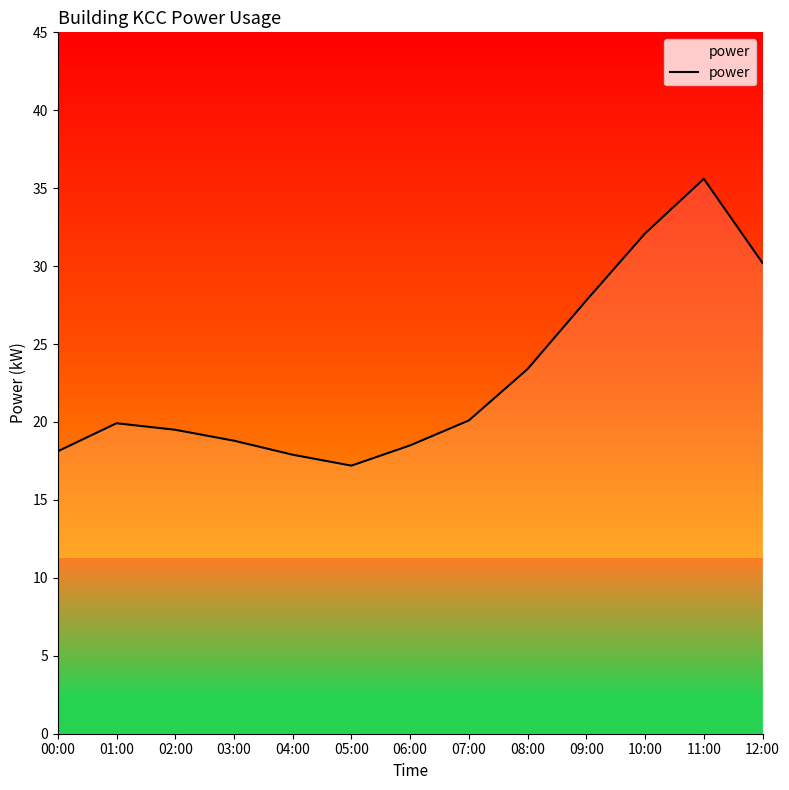

Is it true that the value at 10:00 is 32.1?

True